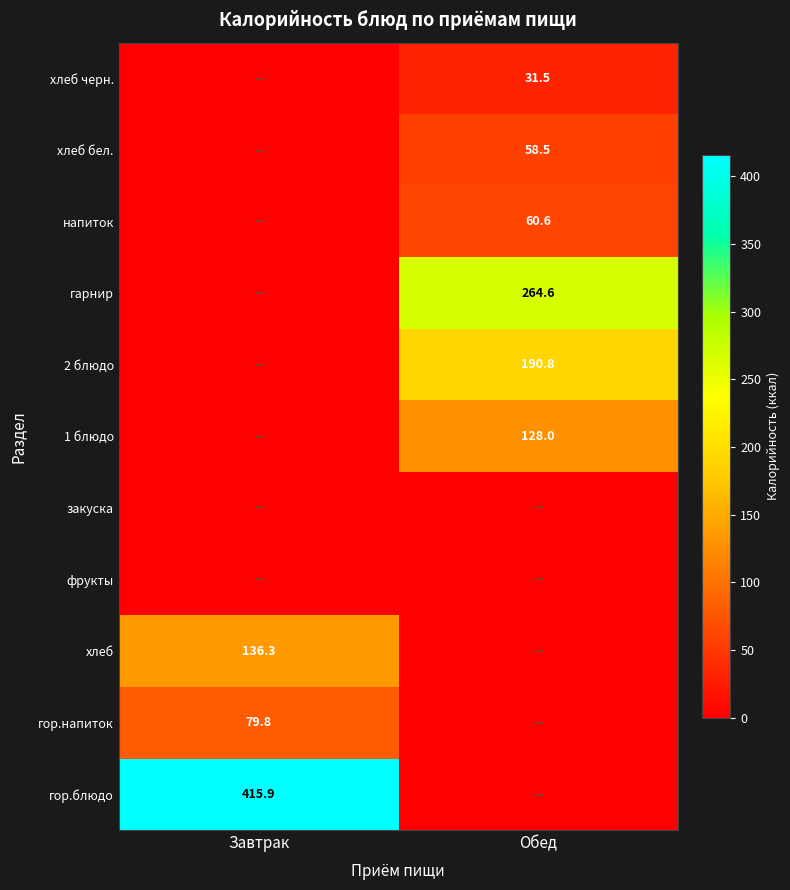

Is it true that напиток equals 19.0 at Обед?

False